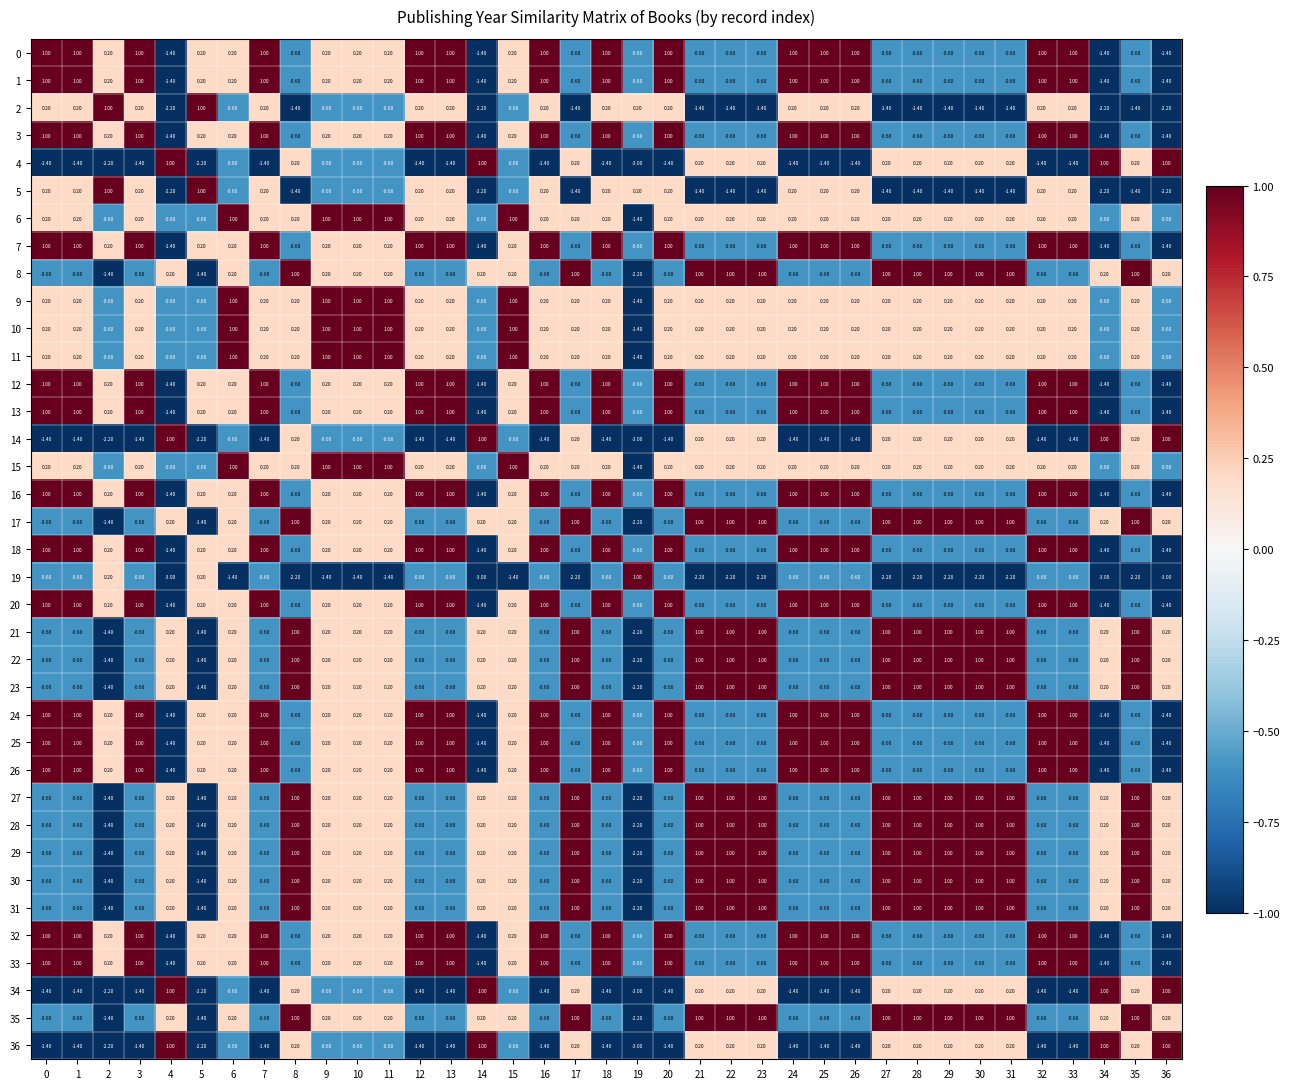

What is the total value across all series at 15?

5.0